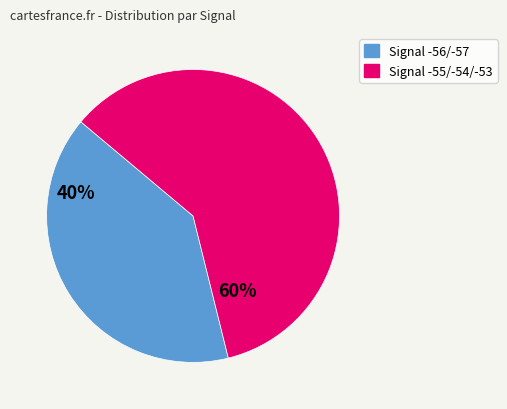

Is there any slice that represents more than half of the pie?

Yes